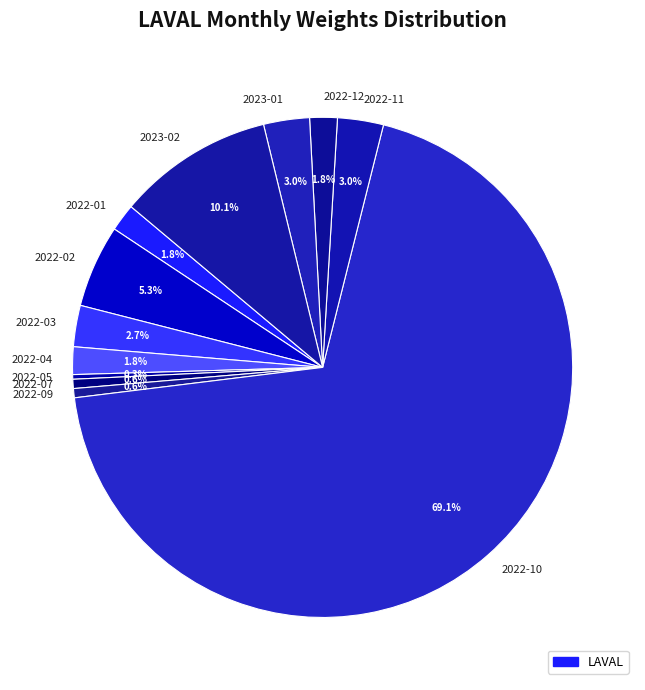

What is the total percentage of 2022-02 and 2022-09?

5.9%